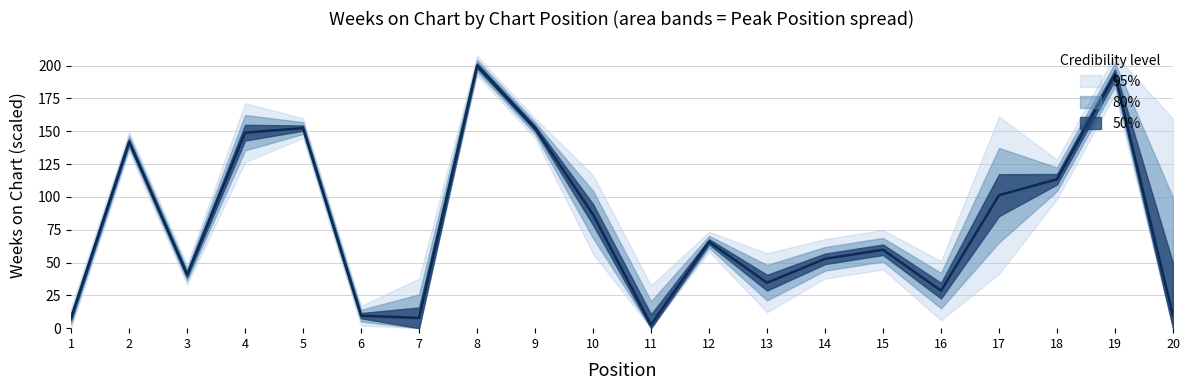

What is the value of the 20th point from the left?

9.5